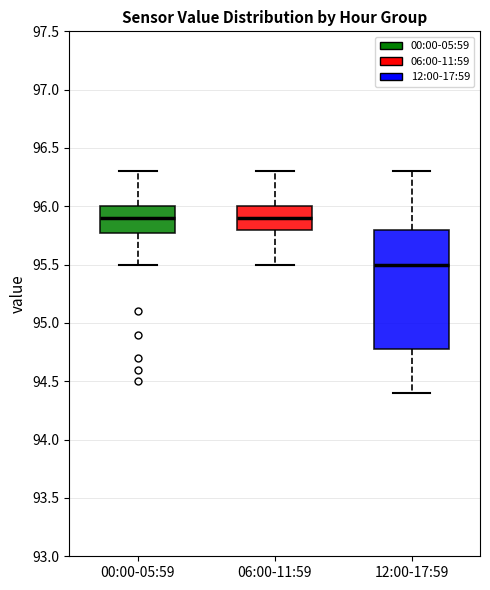

Reading left to right, read every box against the y-axis: the position of its median line, the range the box covers, and the ends of its whiskers. The values are not printed on the chart, so give them approximately, as read against the axis.

00:00-05:59: median 95.9, box 95.8 to 96.0, whiskers 95.5 to 96.3
06:00-11:59: median 95.9, box 95.8 to 96.0, whiskers 95.5 to 96.3
12:00-17:59: median 95.5, box 94.8 to 95.8, whiskers 94.4 to 96.3